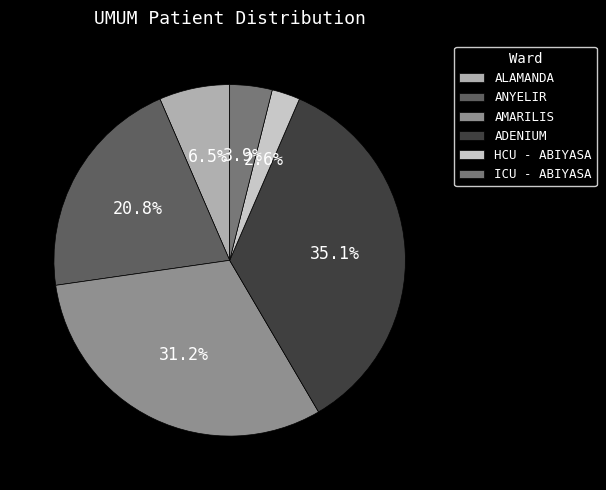

Rank the categories by value from lowest to highest.

HCU - ABIYASA, ICU - ABIYASA, ALAMANDA, ANYELIR, AMARILIS, ADENIUM